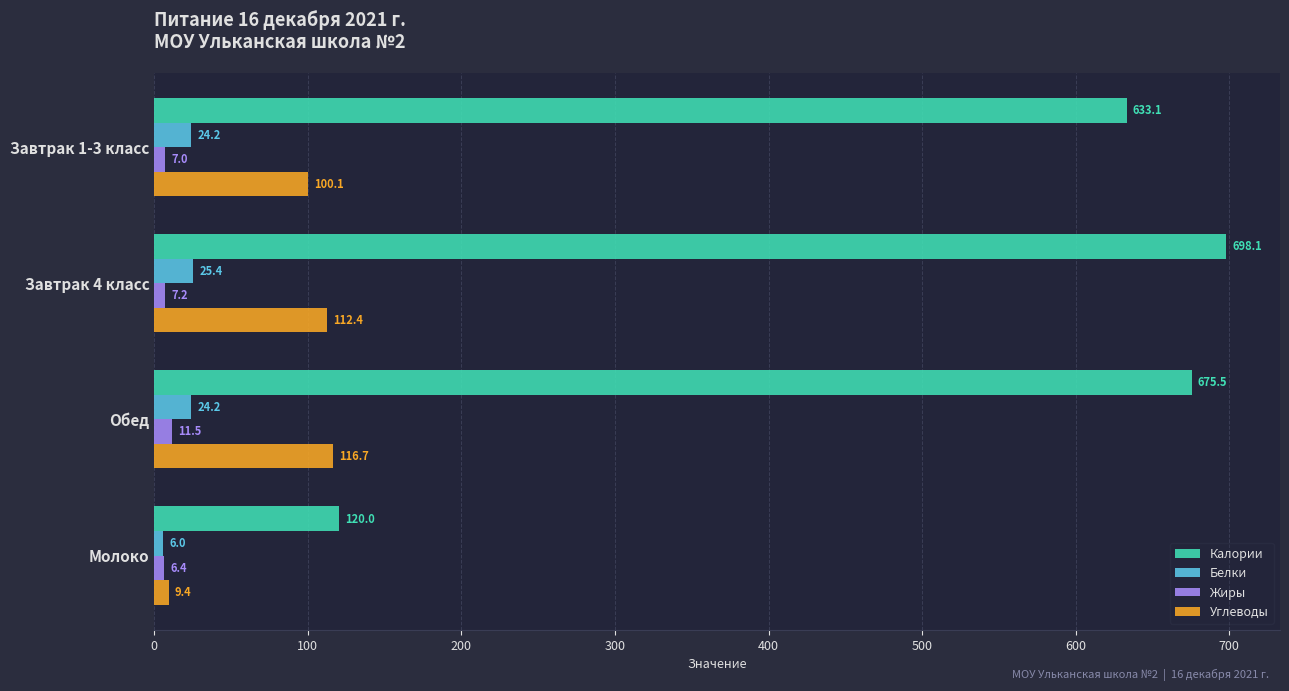

Is it true that Белки equals 24.2 at Завтрак 1-3 класс?

True